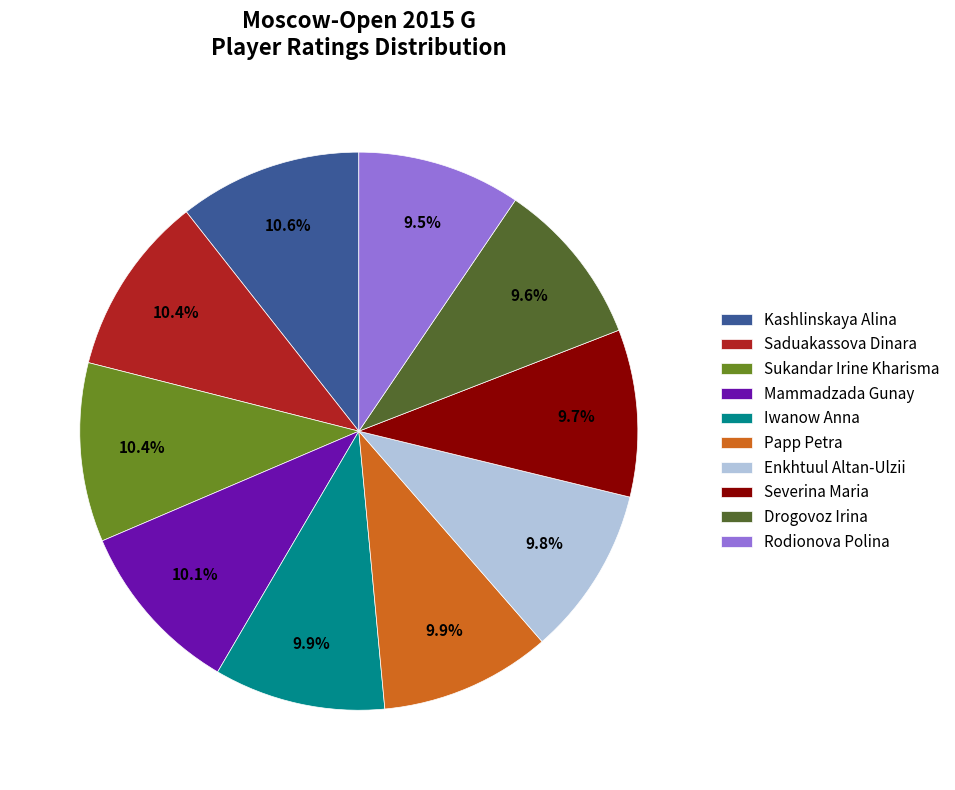

Is it true that Saduakassova Dinara is 10% of the pie?

True